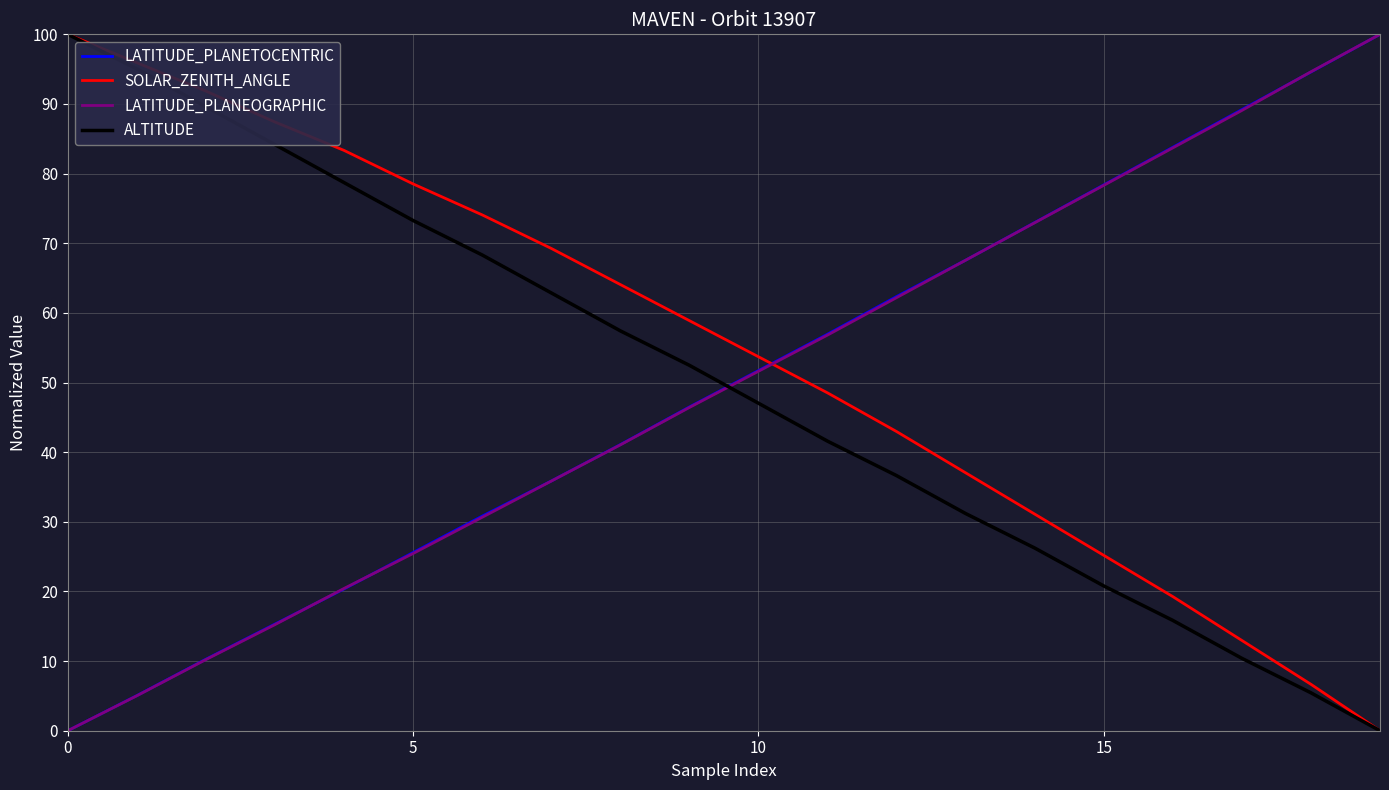

How many intersections are there between ALTITUDE and LATITUDE_PLANEOGRAPHIC?

1